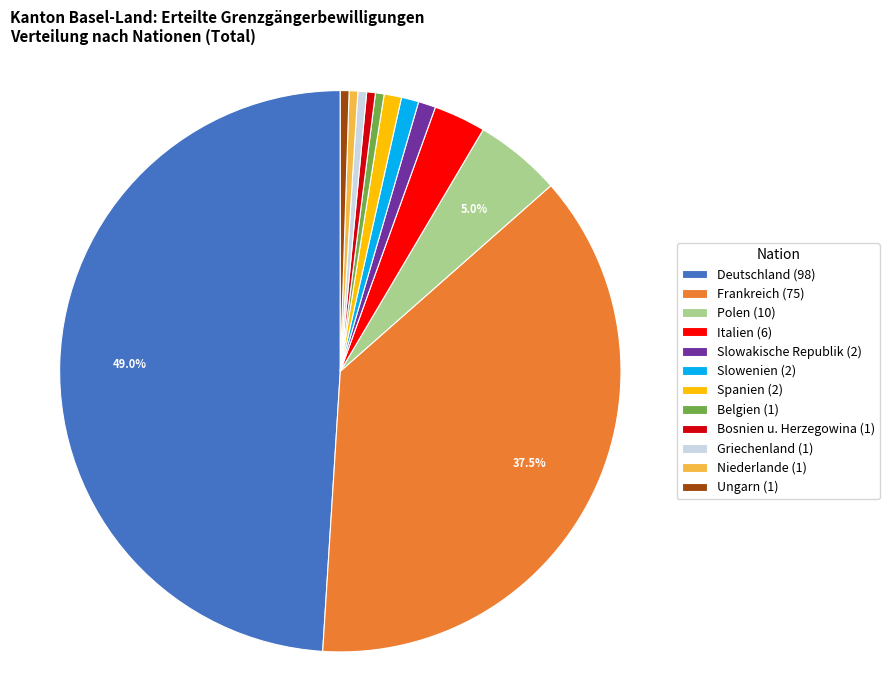

To the nearest percent, what is the difference between the largest and smallest slice percentages?

48%